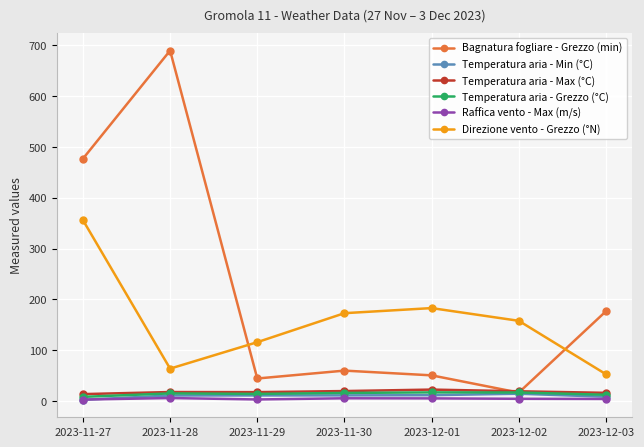

In Bagnatura fogliare - Grezzo (min), how many points are lower than both neighbors (excluding endpoints)?

2